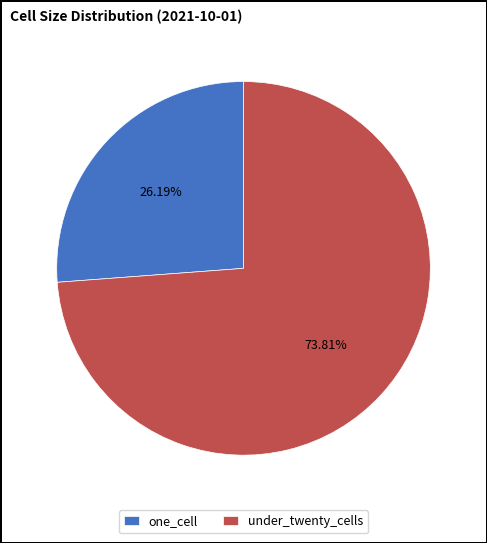

How many segments does this pie chart have?

2